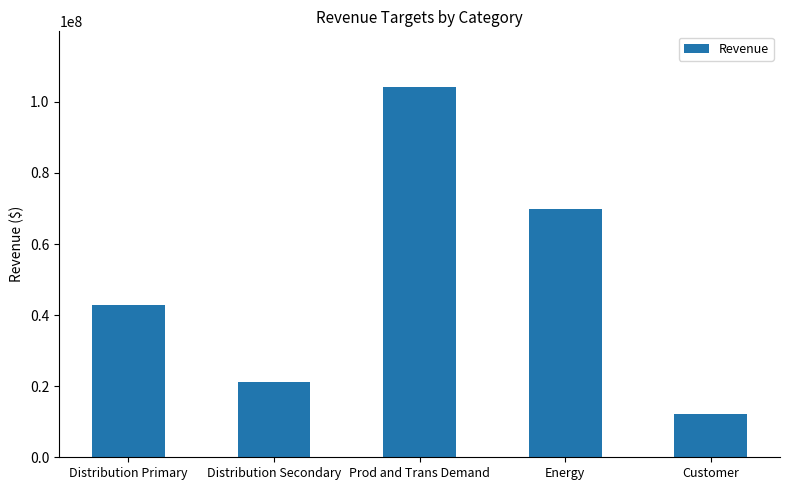

Rank the categories by value from lowest to highest.

Customer, Distribution Secondary, Distribution Primary, Energy, Prod and Trans Demand